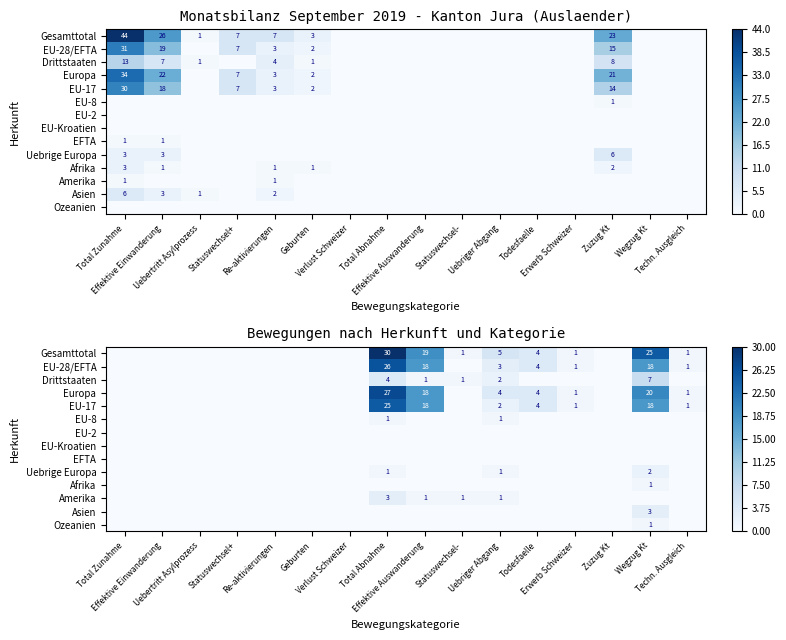

Is it true that Ozeanien equals 0 at Statuswechsel+?

True